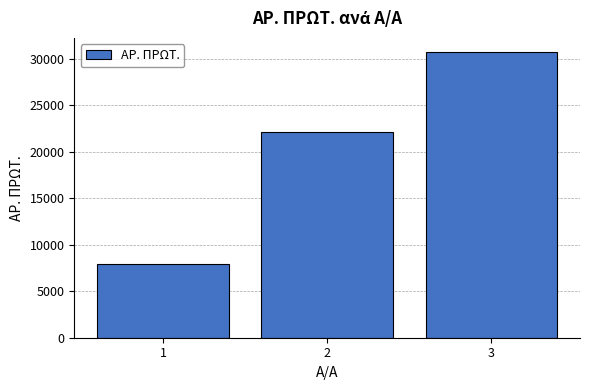

The chart shows a value of 29210 at 2. True or false?

False